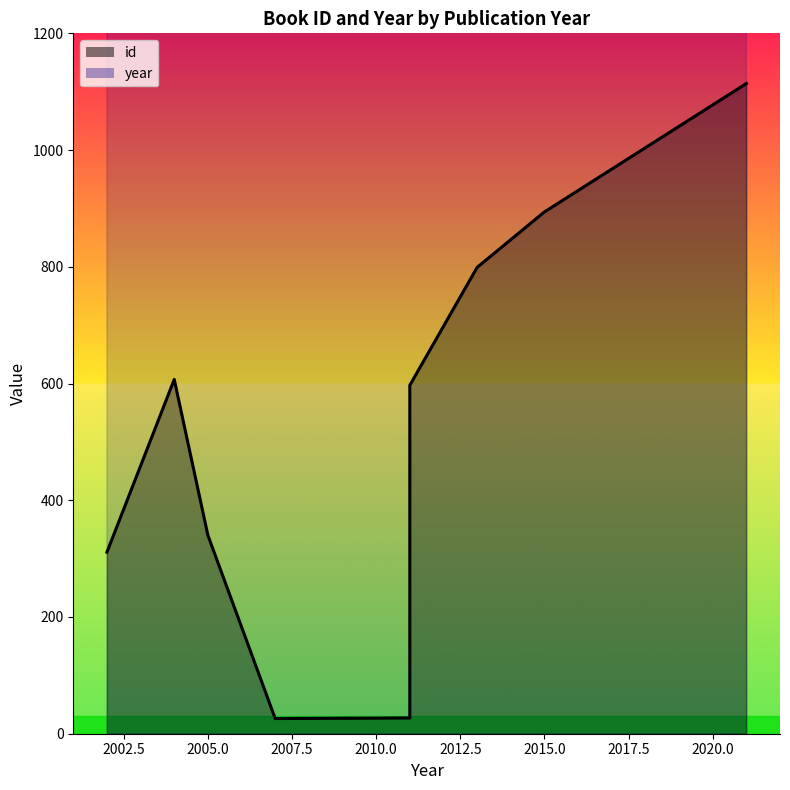

How many interior local valleys does the id series have?

1